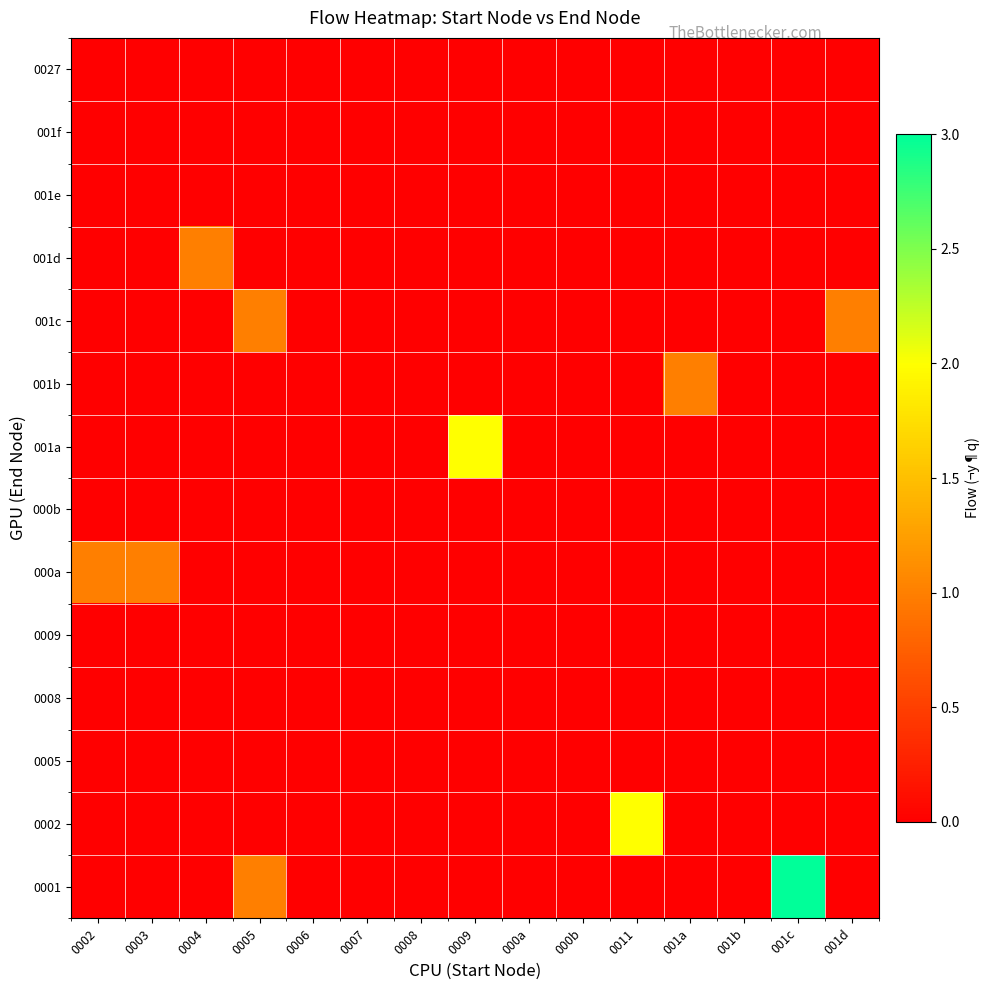

At how many categories does at least one series exceed 0?

9